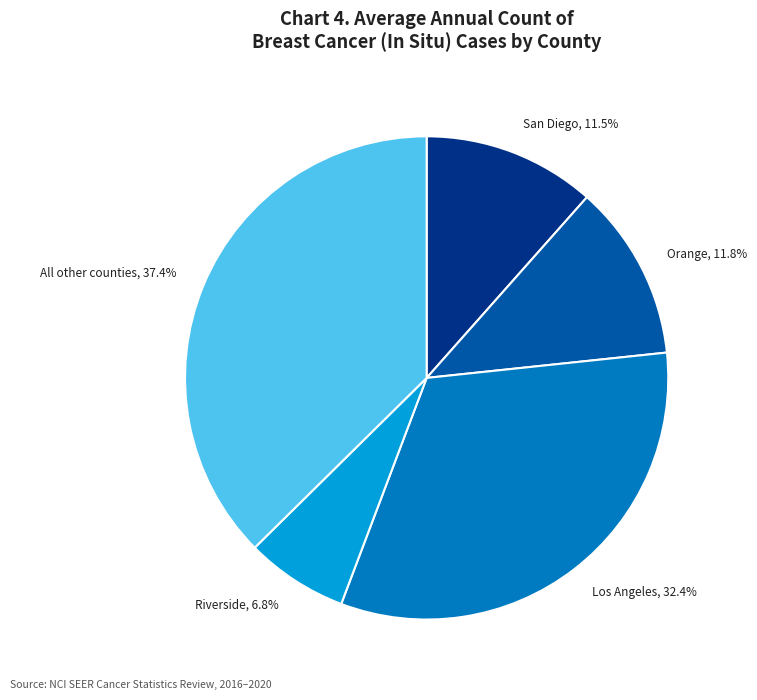

Is Los Angeles, 32.4% the majority of the pie?

No